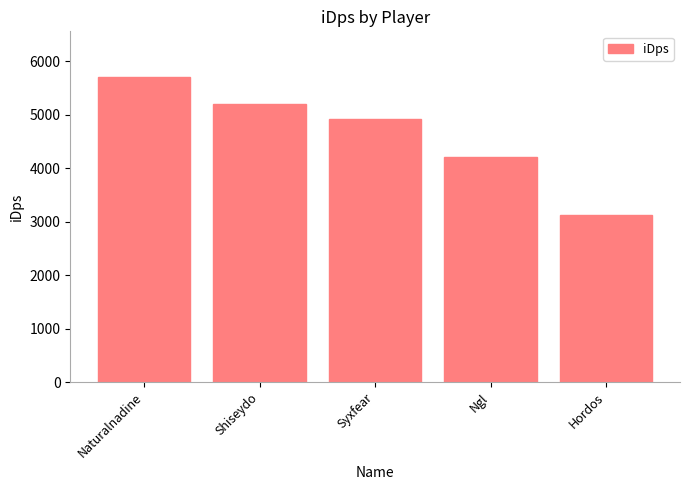

True or false: the data shows 8507.5 at Syxfear.

False